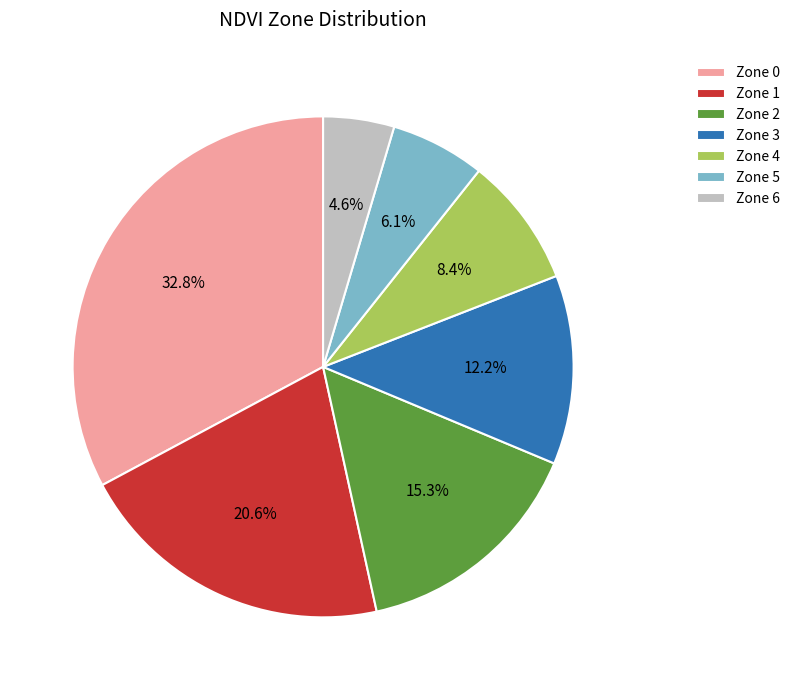

How many segments does this pie chart have?

7